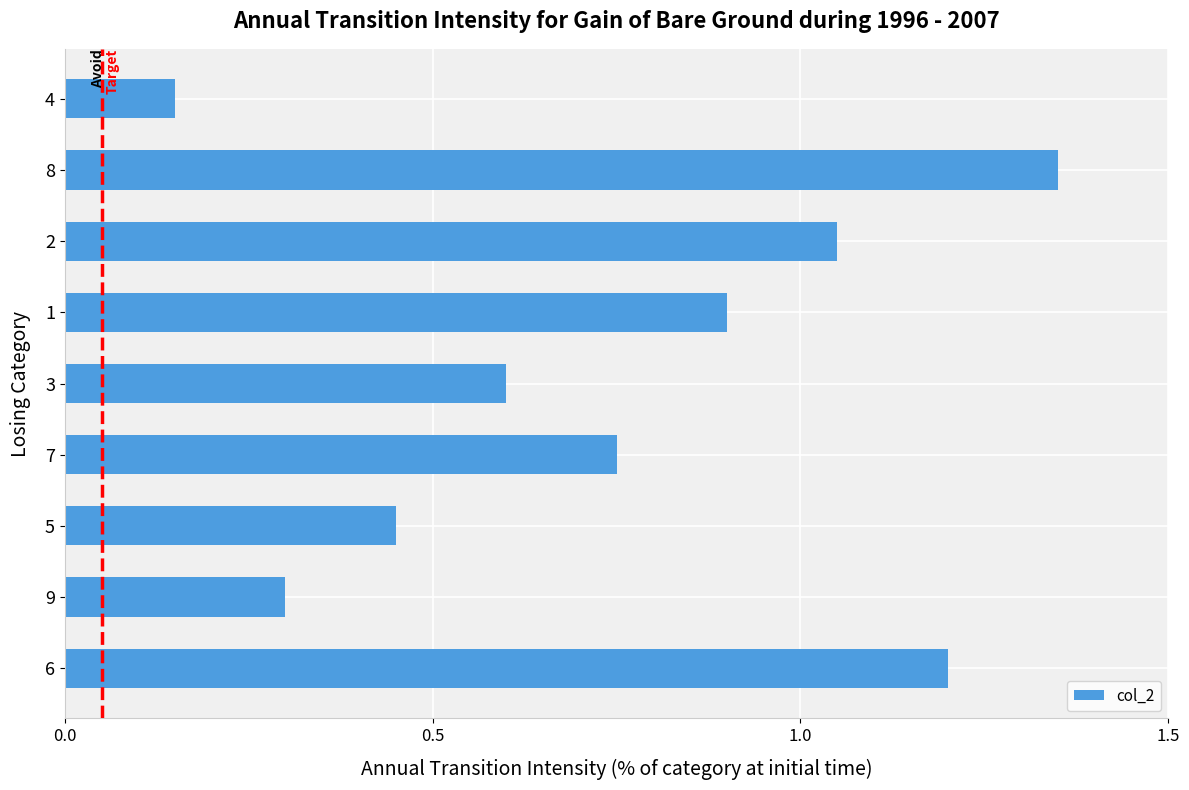

Which category has the highest value across all series?

8